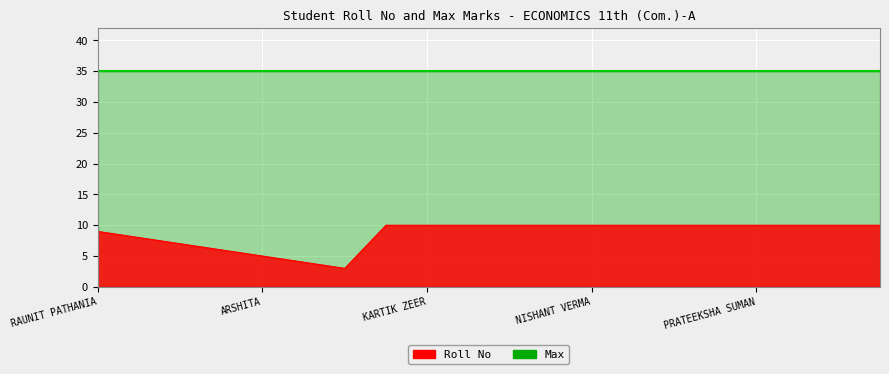

Reading left to right, extract all data points from this chart.

RAUNIT PATHANIA=9	RASHI THAKUR=8	EKLAVYA SAHDEV=7	AKSHANT MANDIAL=6	ARSHITA=5	RISHI CHADHA=4	ANJALI CHANGRA=3	AKSHAT SHARMA=10	KARTIK ZEER=10	ANKIT DHIMAN=10	SHELZA=10	KARAN SINGH BANYAL=10	NISHANT VERMA=10	KUSHAGRA=10	AYUSH SHARMA=10	ROHIT KUMAR SHARMA=10	PRATEEKSHA SUMAN=10	ANGEL THAKUR=10	GOURAB THAKUR=10	MISHTHI KANWAR=10